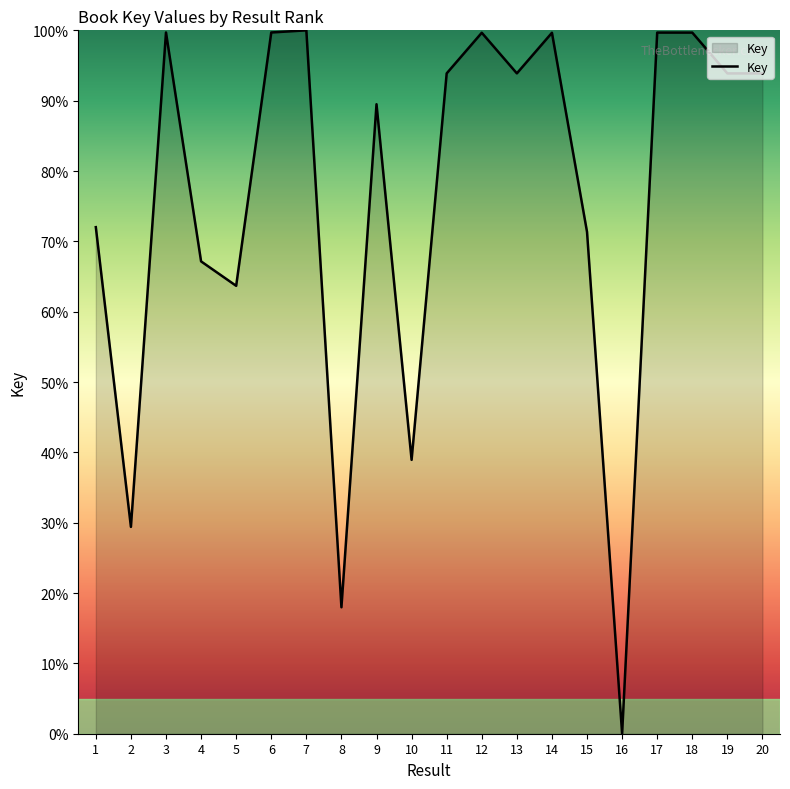

What is the maximum value shown in the chart?

100.0